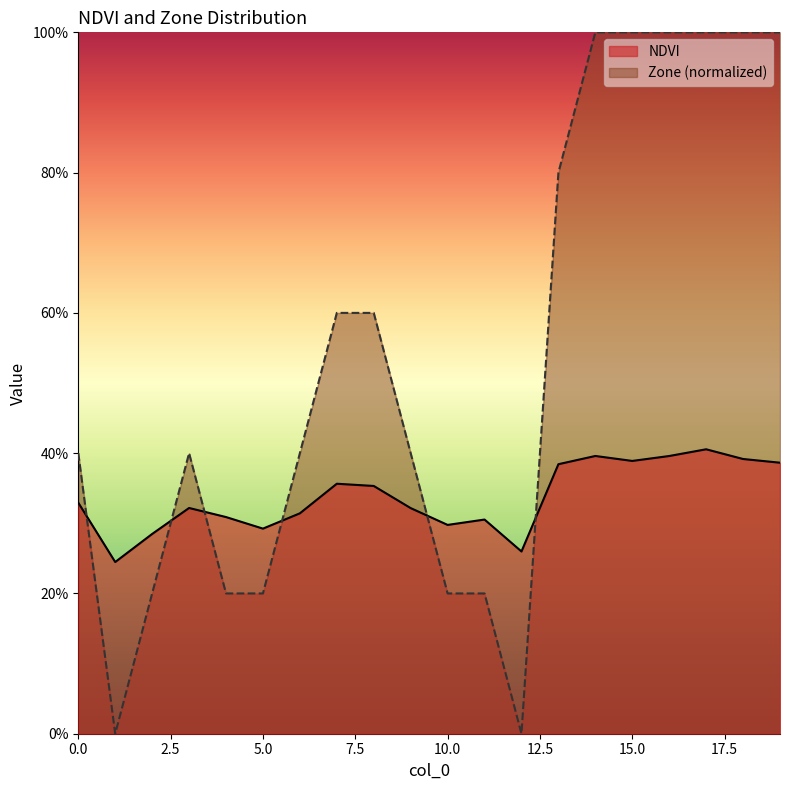

What is the average value of the NDVI series?

0.3